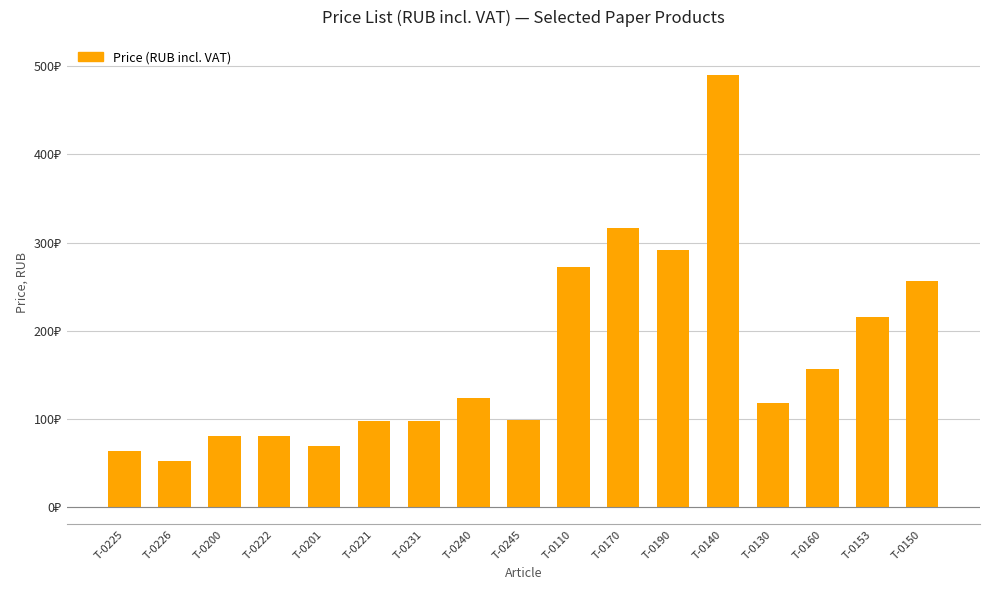

Are the bars horizontal?

No